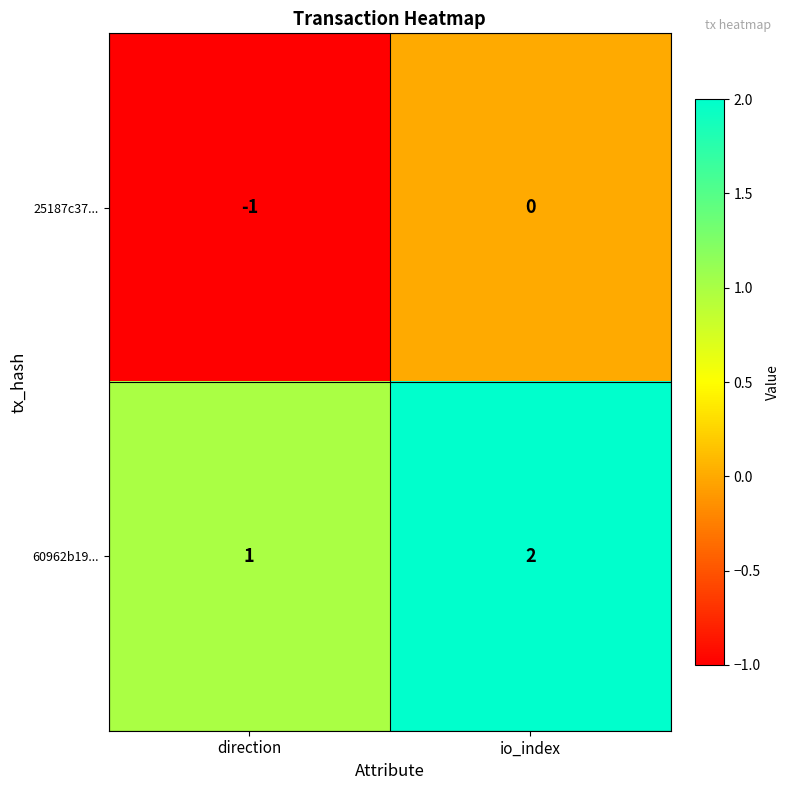

What is the minimum value shown in the chart?

-1